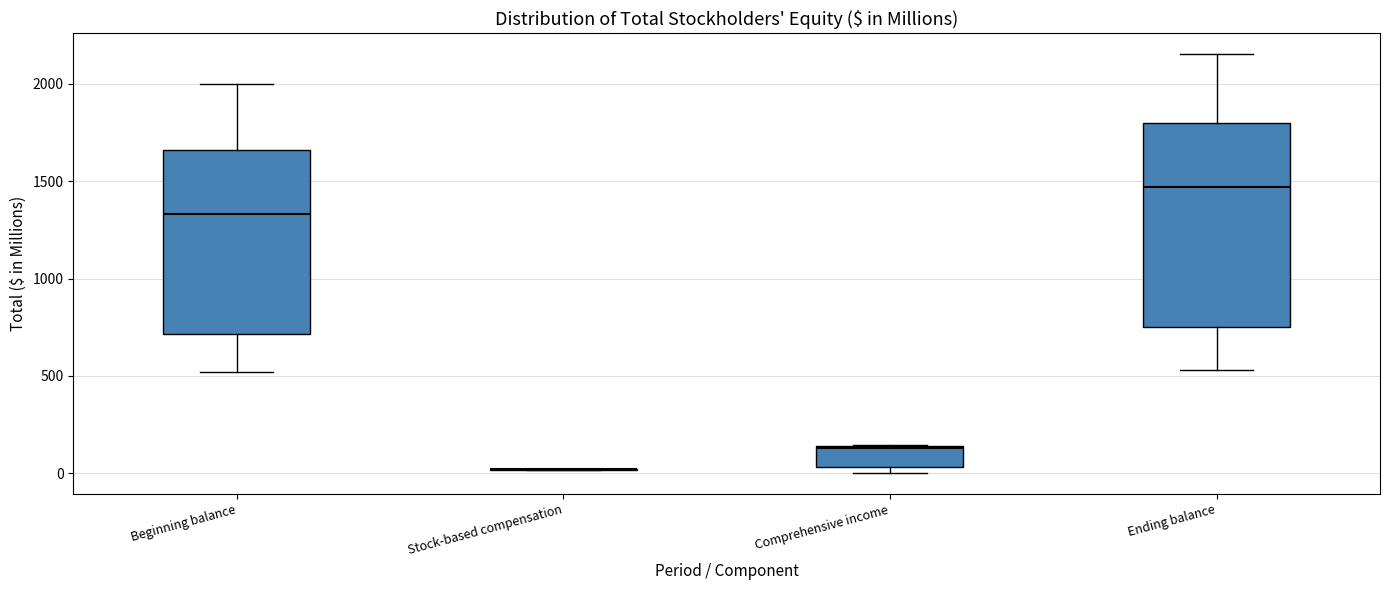

Reading left to right, read every box against the y-axis: the position of its median line, the range the box covers, and the ends of its whiskers. The values are not printed on the chart, so give them approximately, as read against the axis.

Beginning balance: median 1350, box 700 to 1650, whiskers 500 to 2000
Stock-based compensation: box collapsed to a line at 0, whiskers 0 to 0
Comprehensive income: median 150, box 50 to 150, whiskers 0 to 150
Ending balance: median 1450, box 750 to 1800, whiskers 550 to 2150